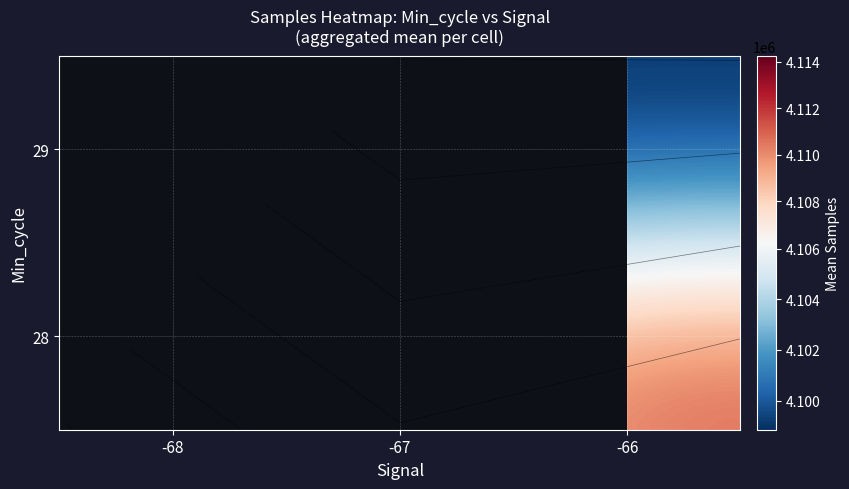

How many categories are shown in the chart?

3